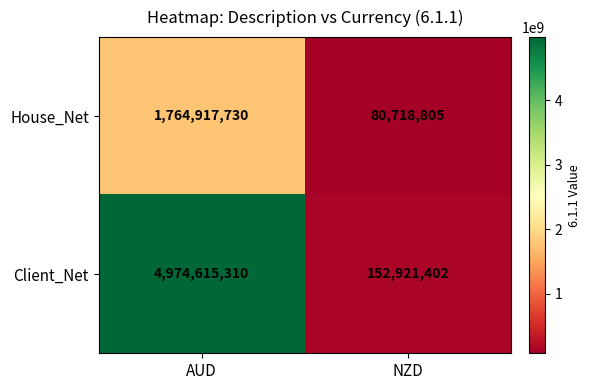

What is the total value across all series at AUD?

6739533040